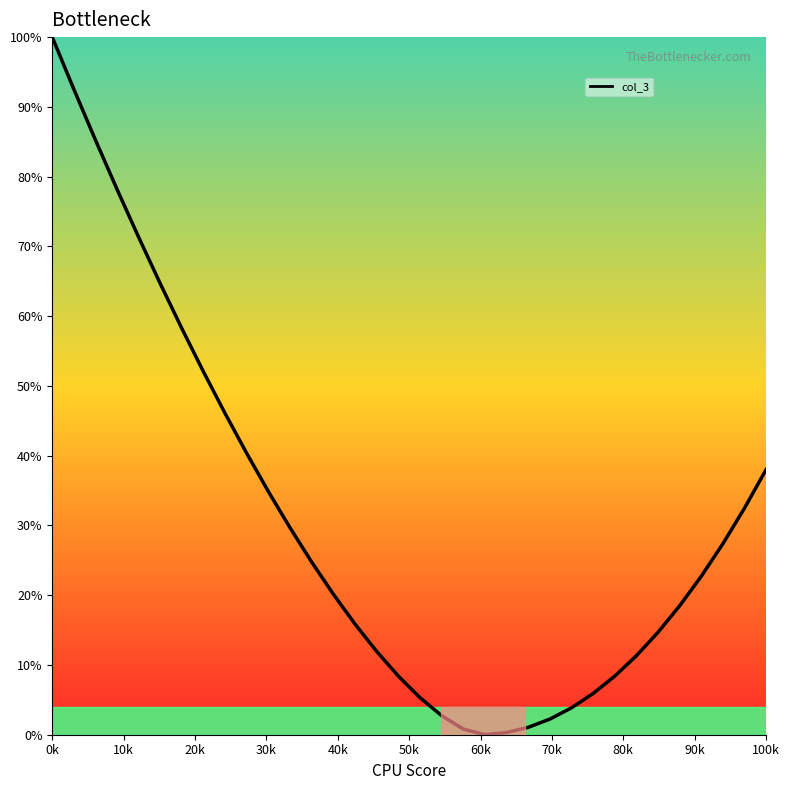

What is the difference between the maximum and minimum values?

100.0